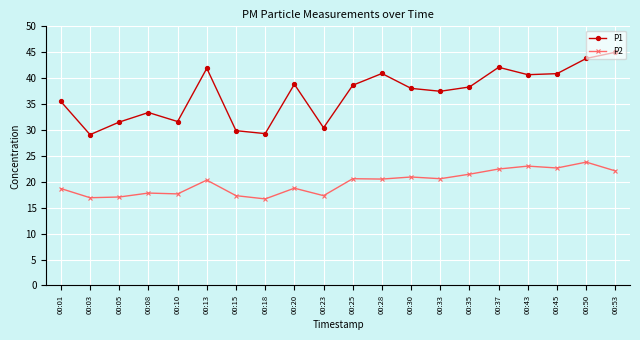

What is the value of the P1 point at the 17th from the left?

40.7